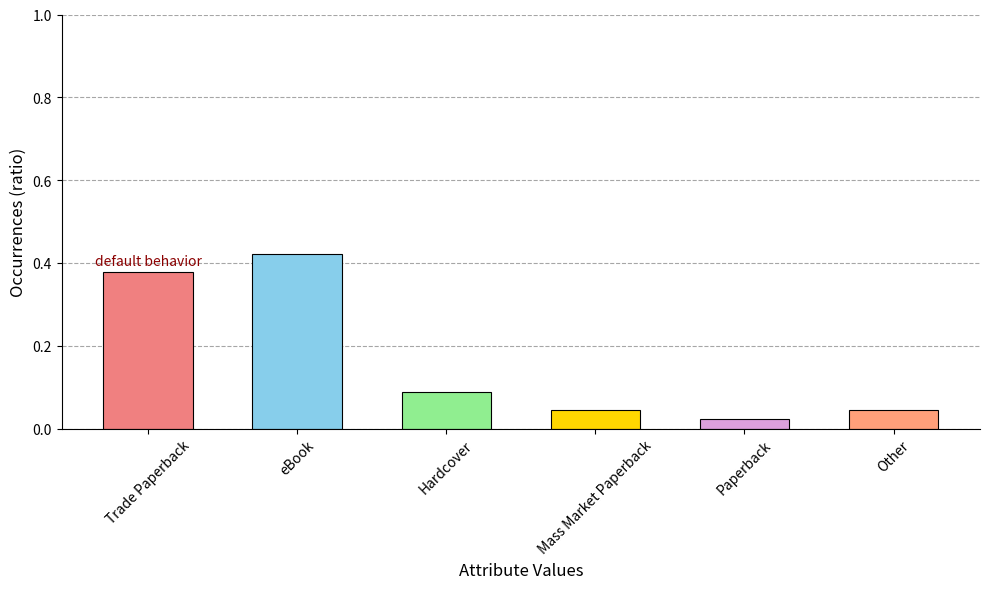

How many bars are there in total?

6